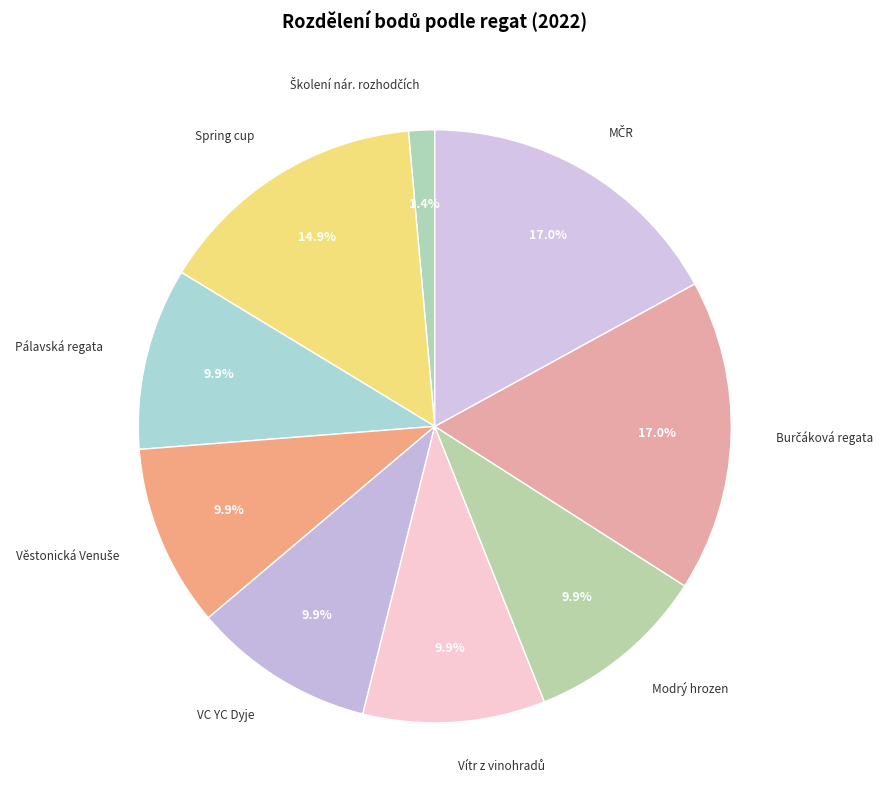

What portion of the pie excludes VC YC Dyje?

90.1%